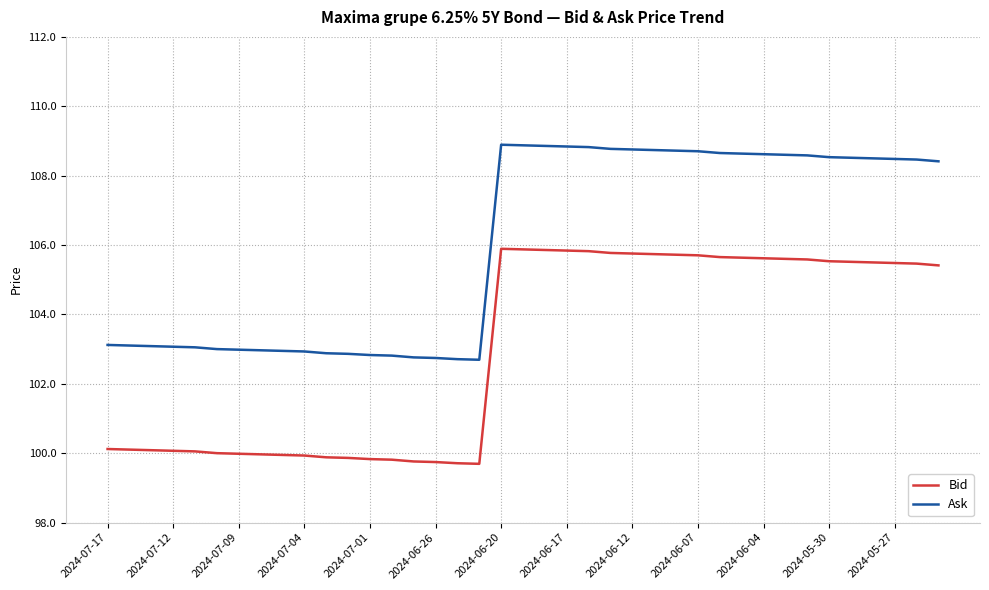

True or false: Bid and Ask intersect in this chart.

False